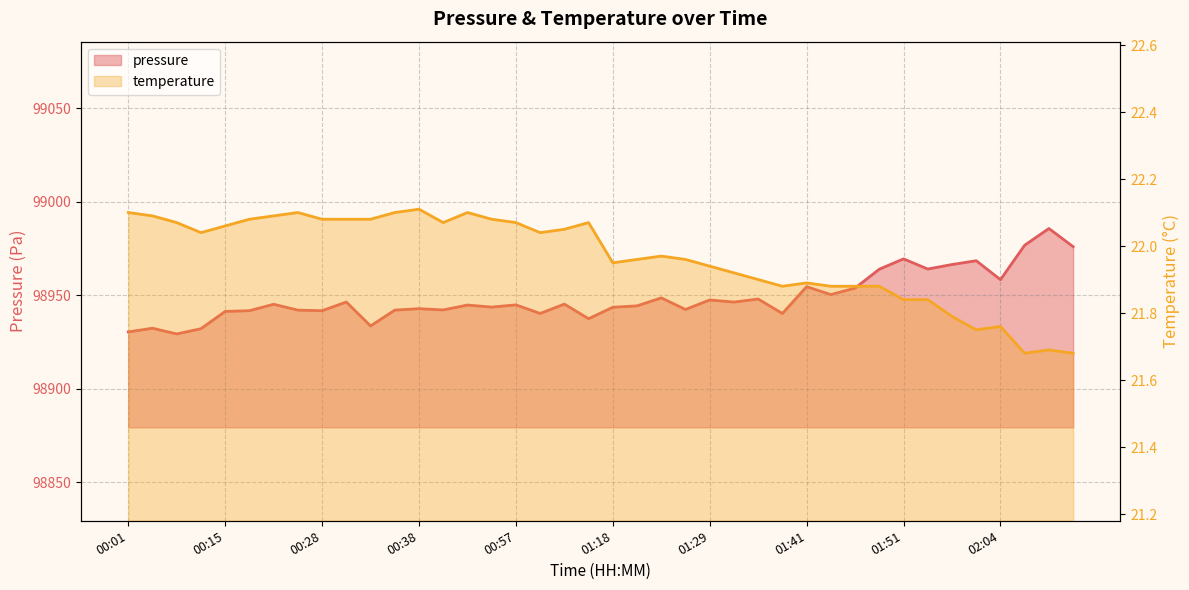

What is the value of the pressure point at the 38th from the left?

98976.8